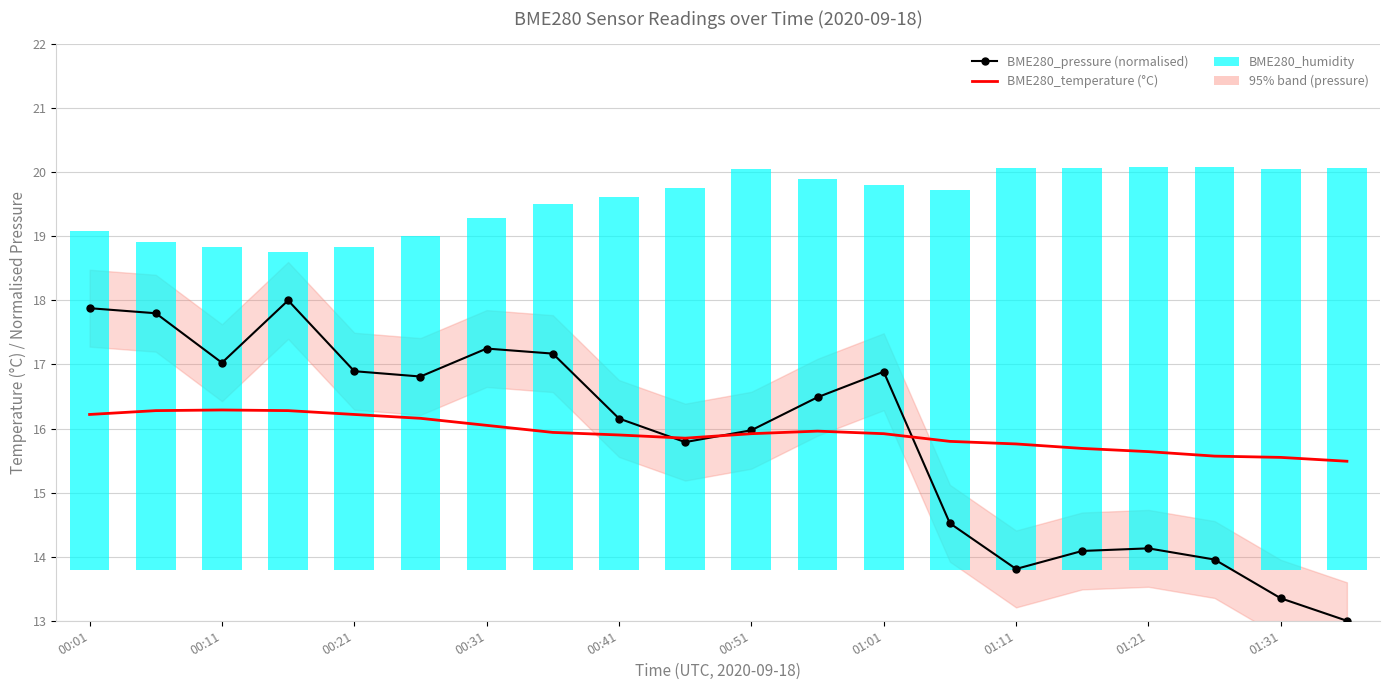

Is it true that BME280_pressure (scaled) equals 7.1 at 01:11?

False